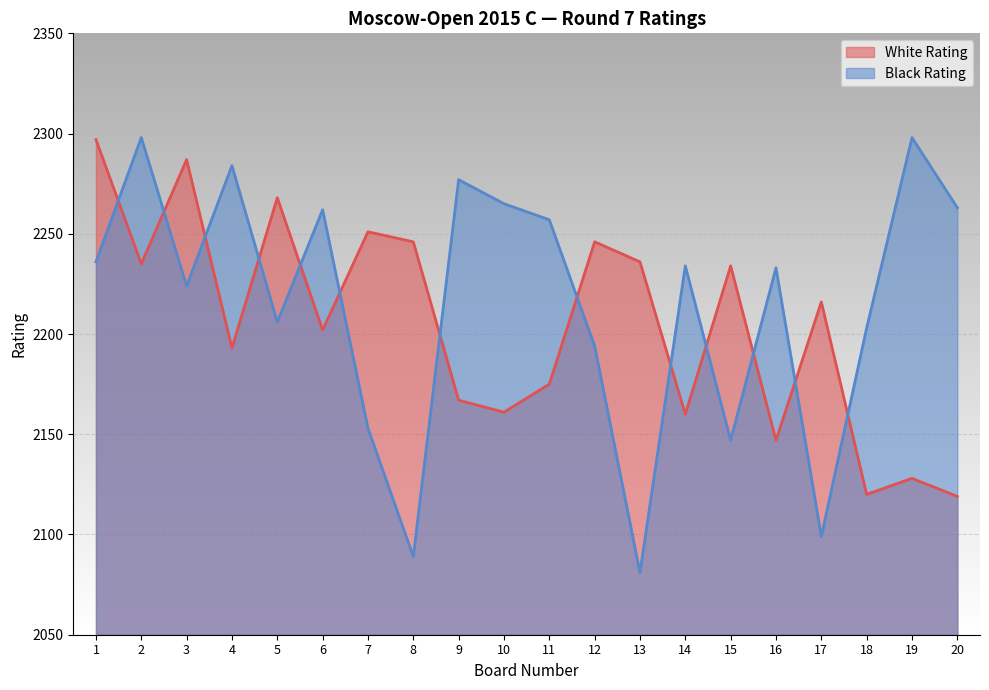

What are all the series names shown in the legend?

White Rating, Black Rating